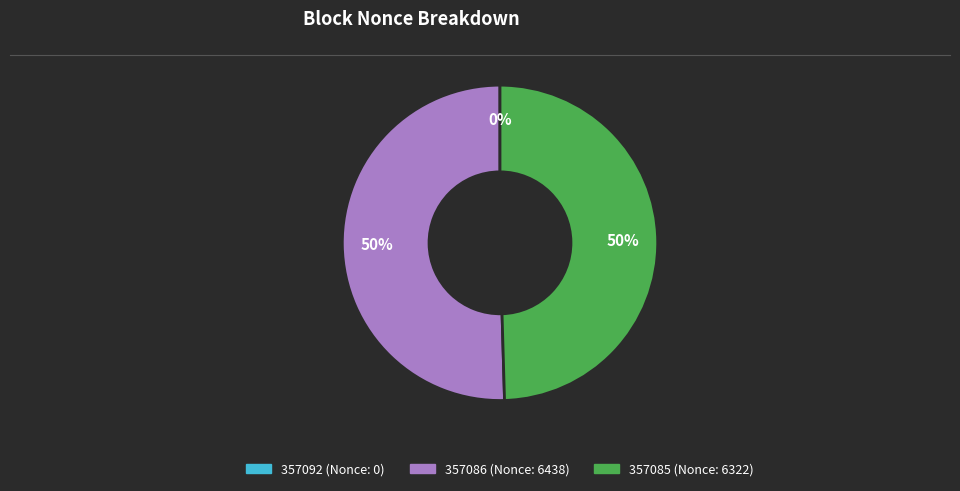

Which category accounts for the majority?

357086